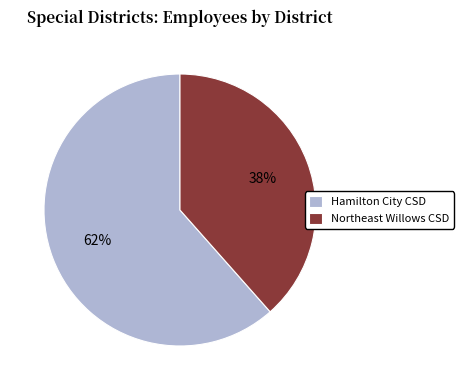

The Hamilton City CSD slice represents 52% of the pie. True or false?

False